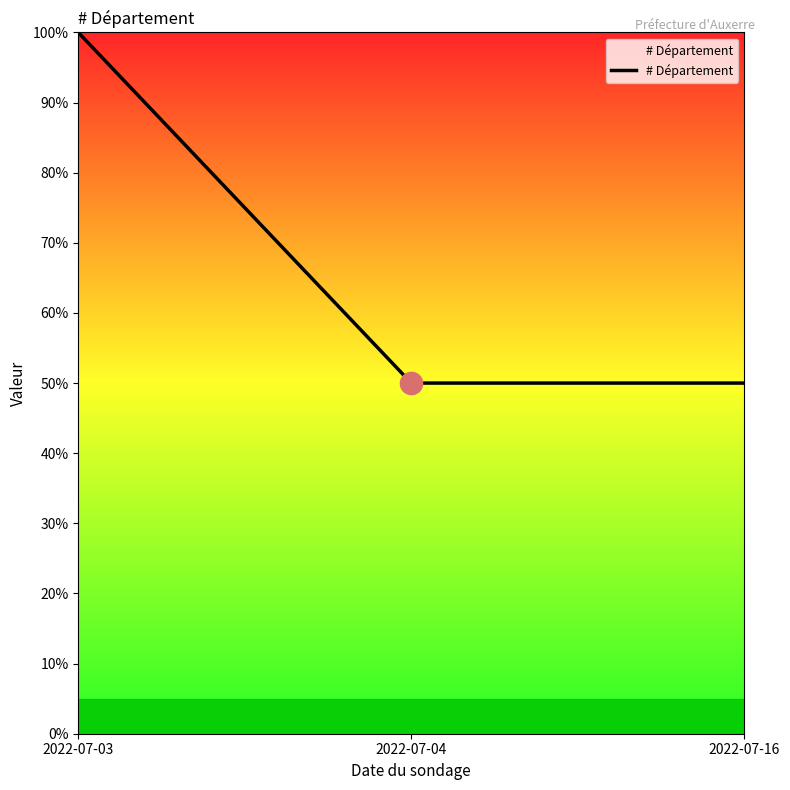

True or false: the data shows 13 at 2022-07-16.

False